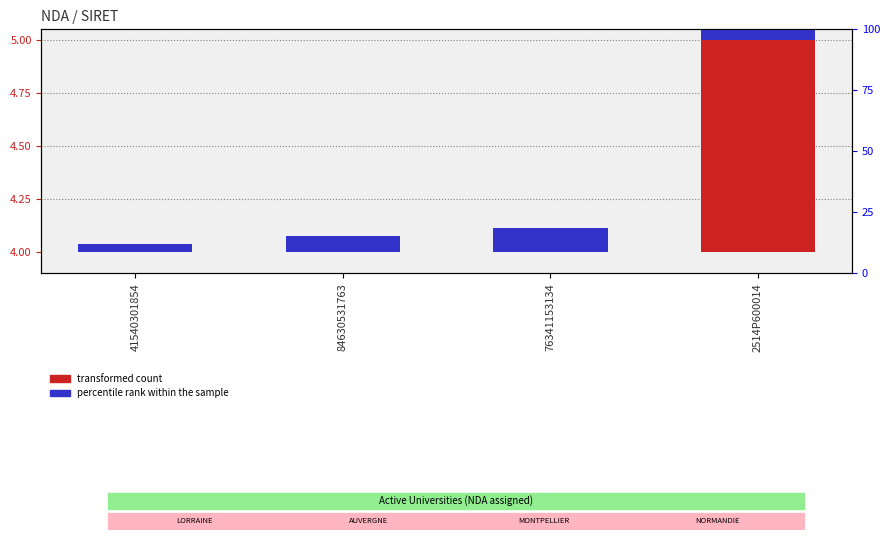

Which series has the largest total across all categories?

transformed count